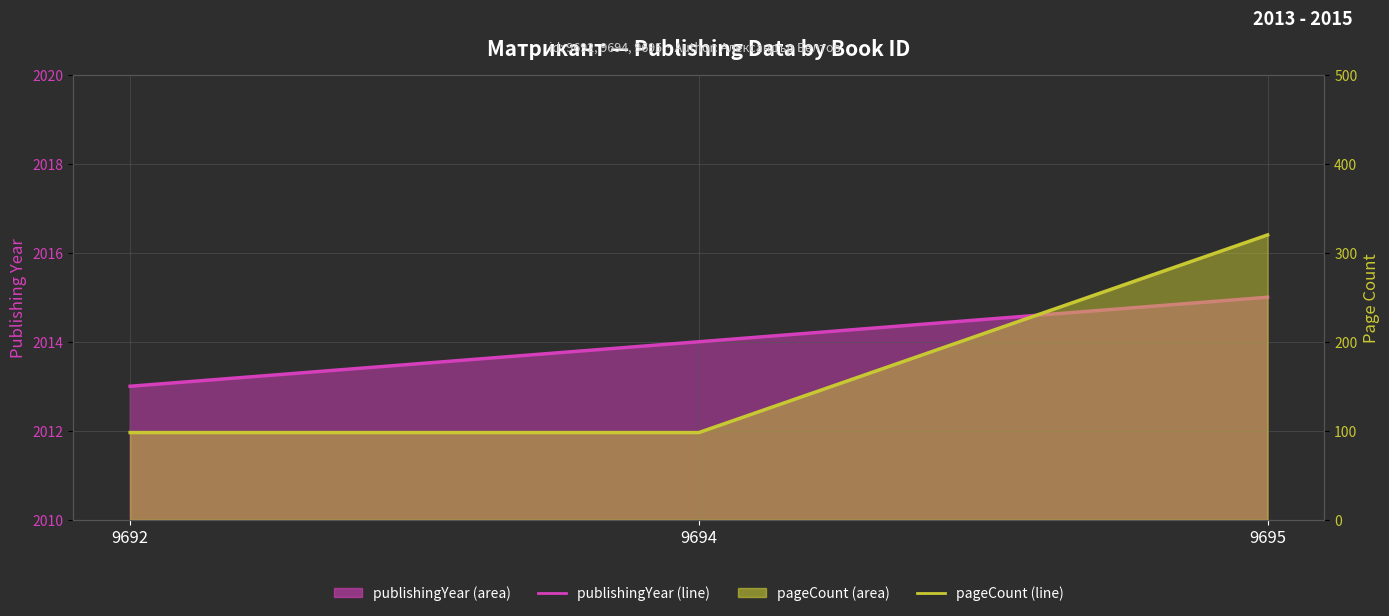

At which label is publishingYear closest to 2014?

9694